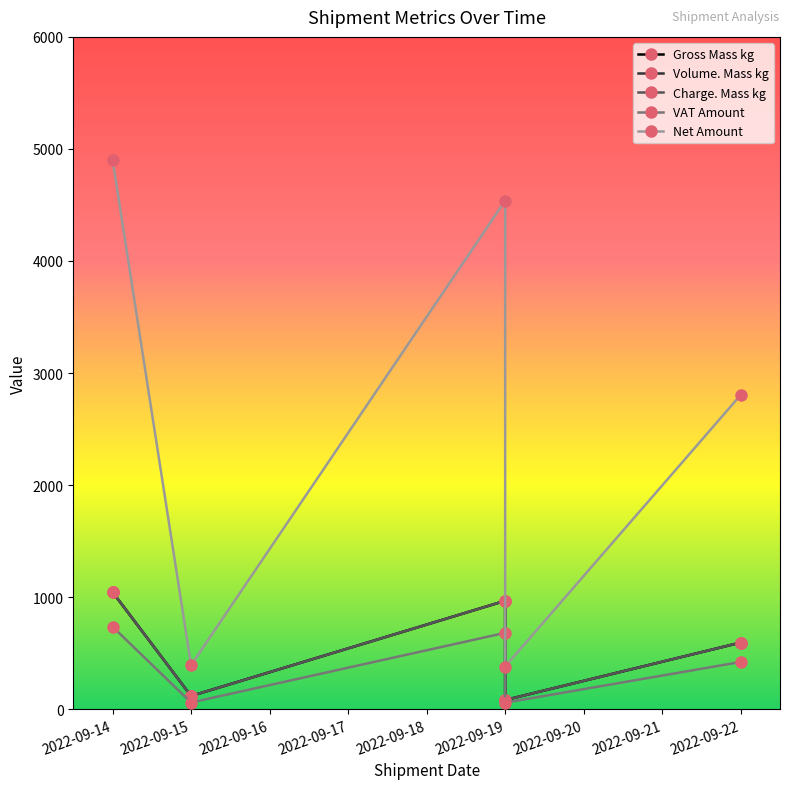

Which series has the largest total across all categories?

Net Amount